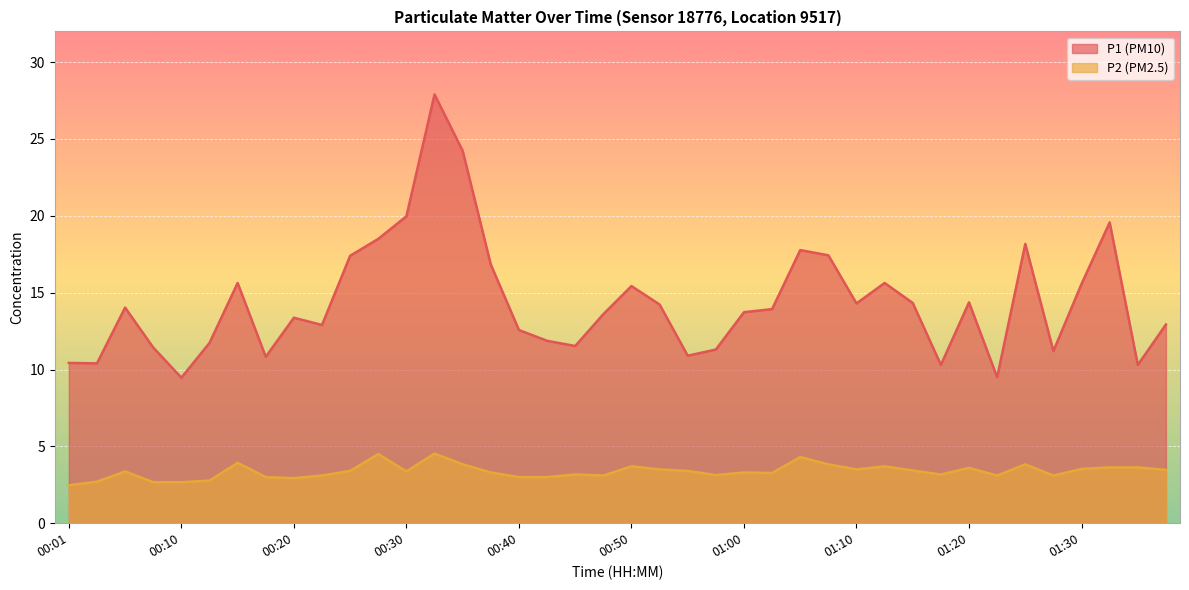

How many lines are shown in the chart?

2